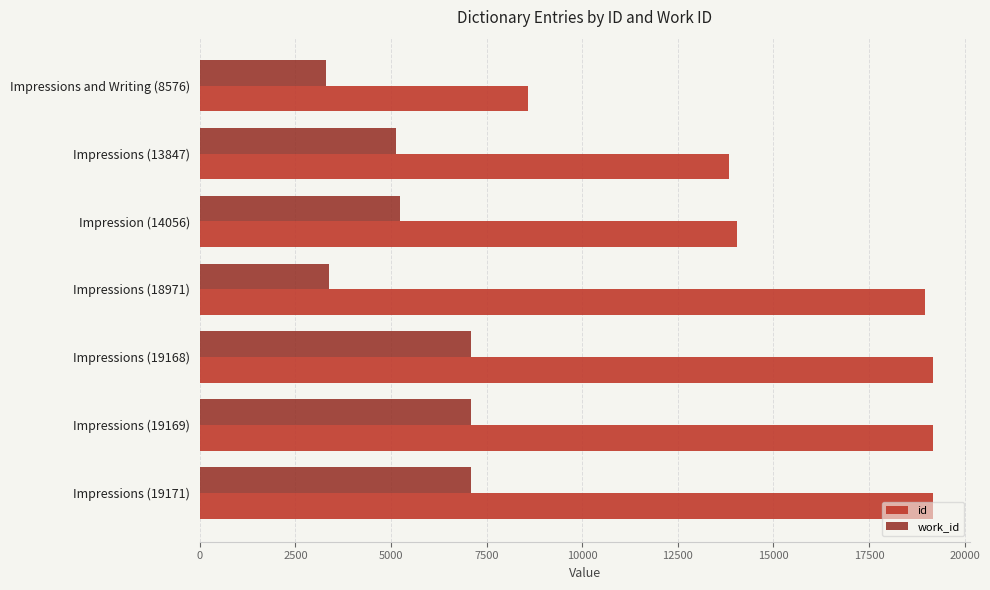

How many data points does each series have?

7